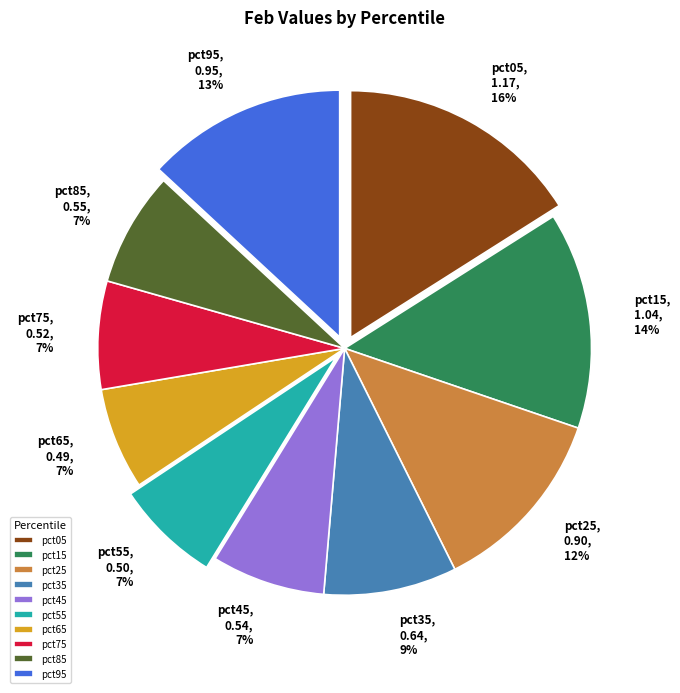

Is there any slice that represents more than half of the pie?

No